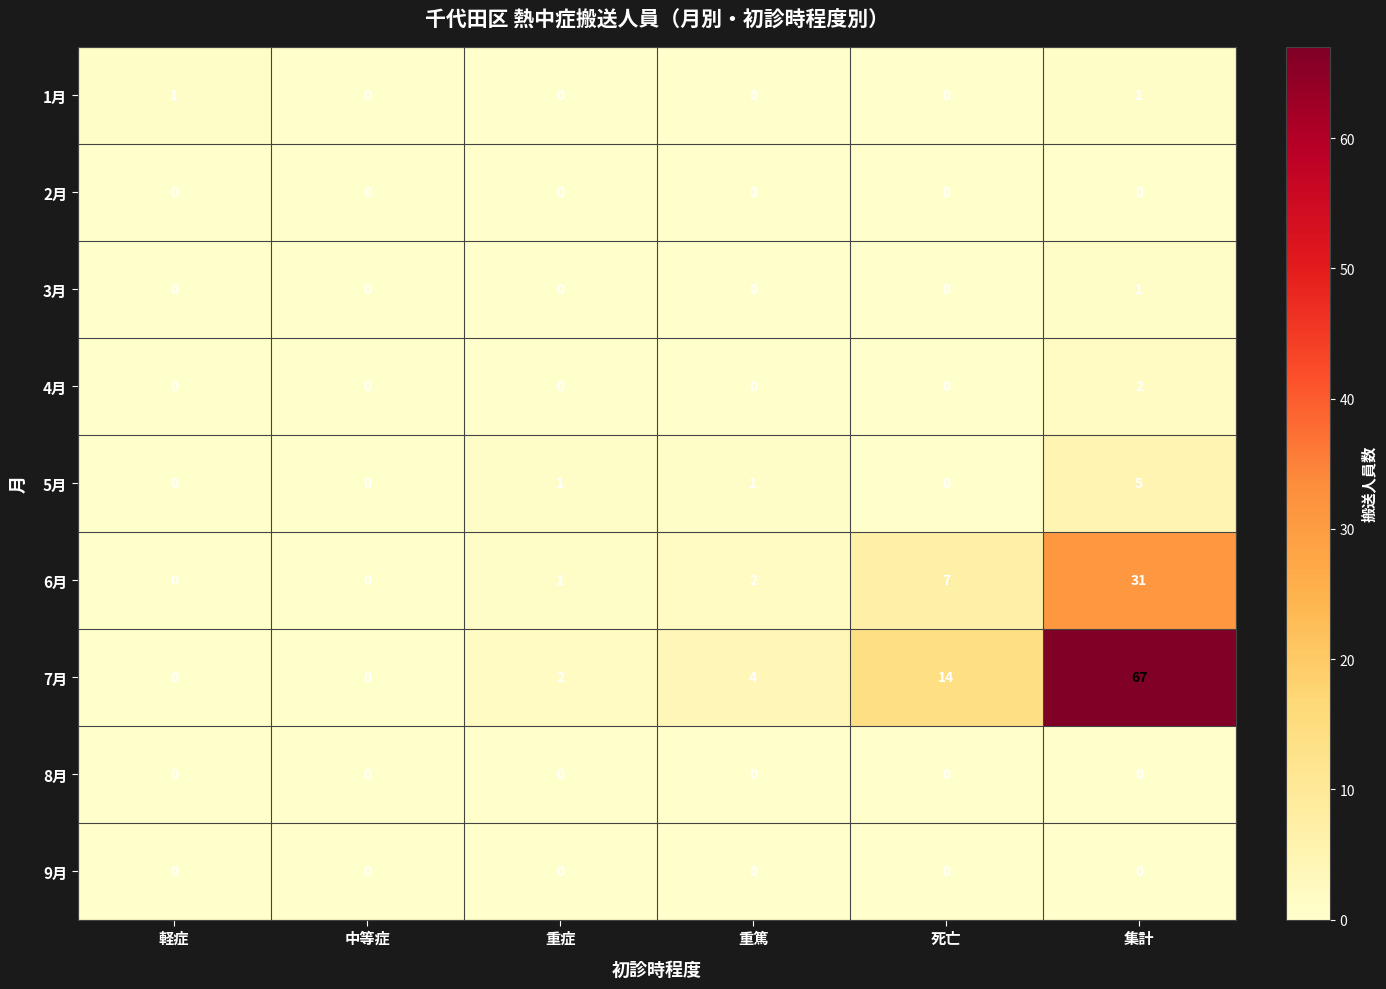

Which series has the largest range (max minus min)?

7月